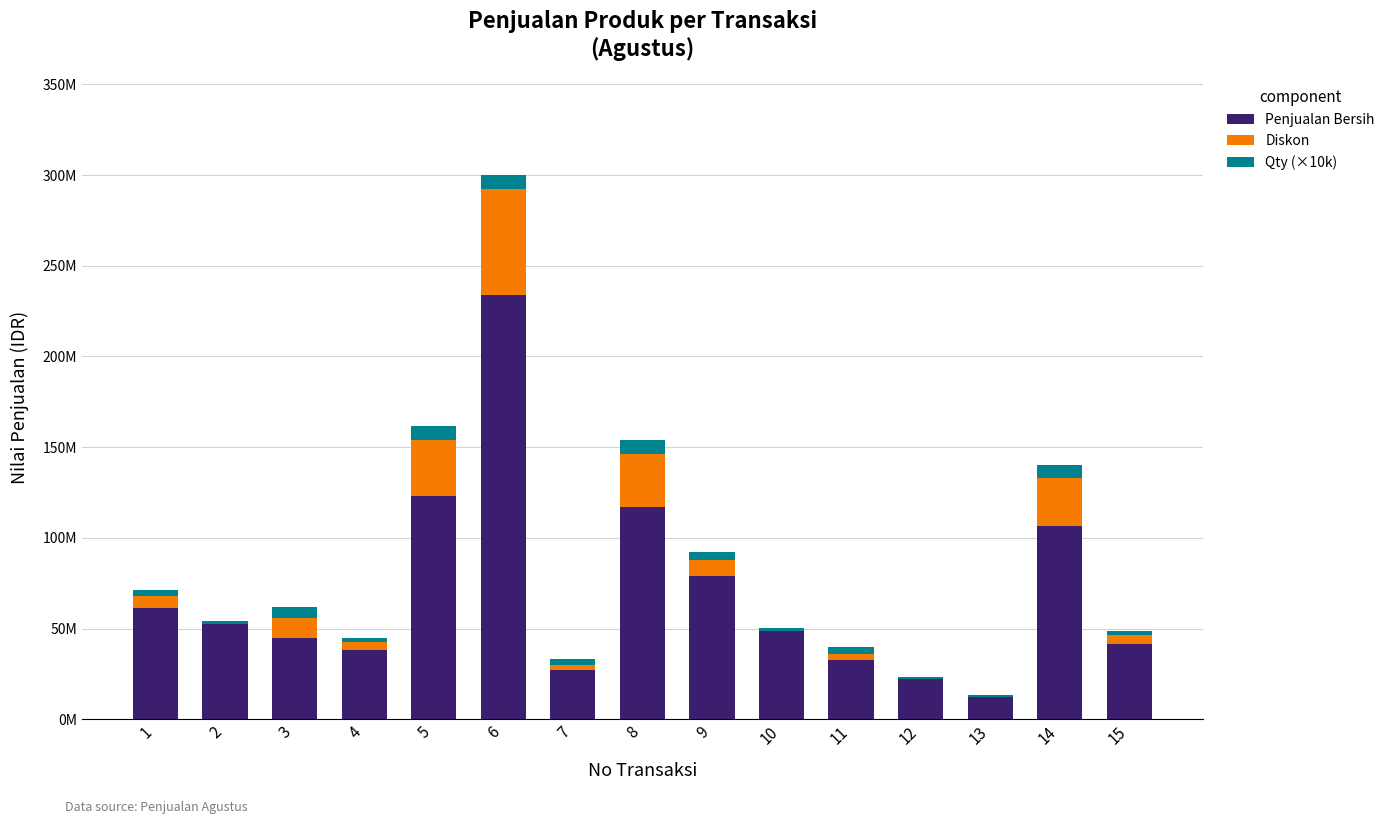

What value does the Penjualan Bersih series have at 14, to the nearest 10?

106560000